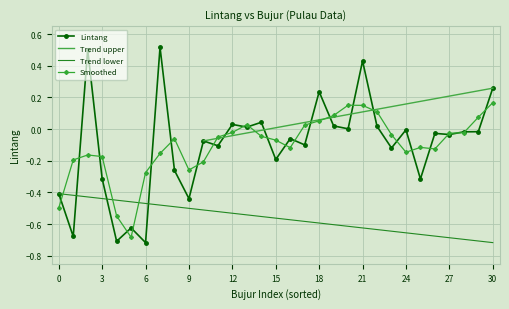

Is it true that the value at Pulau Sangkarayam is -0.0?

False